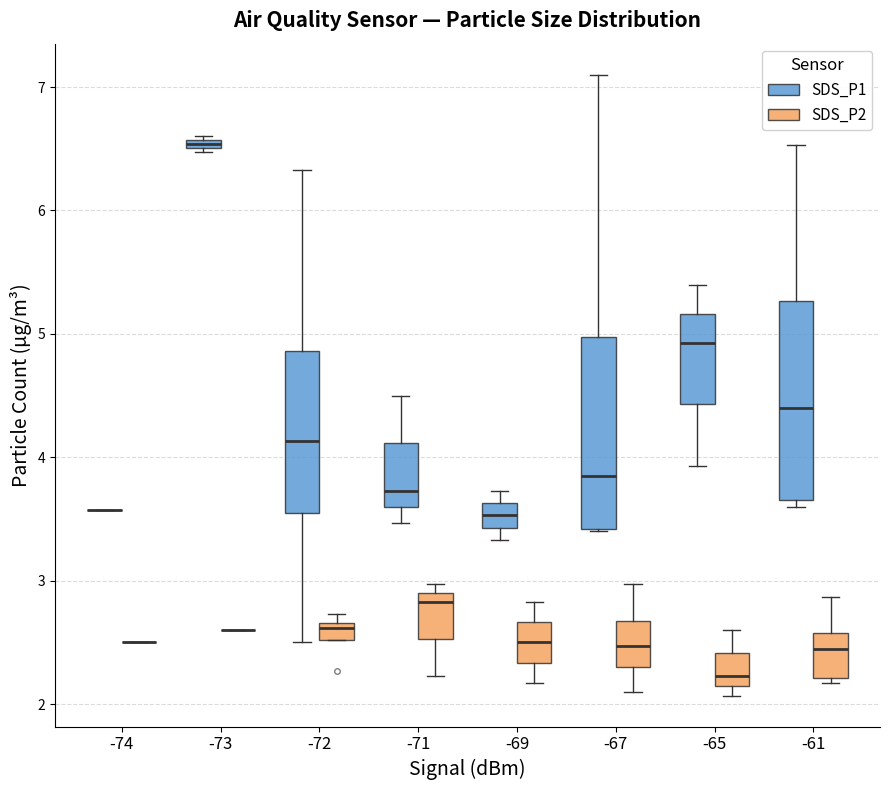

Where does the upper whisker of the box for -61 (SDS_P2) end on the y-axis? The values are not printed on the chart, so give them approximately, as read against the axis.

2.9